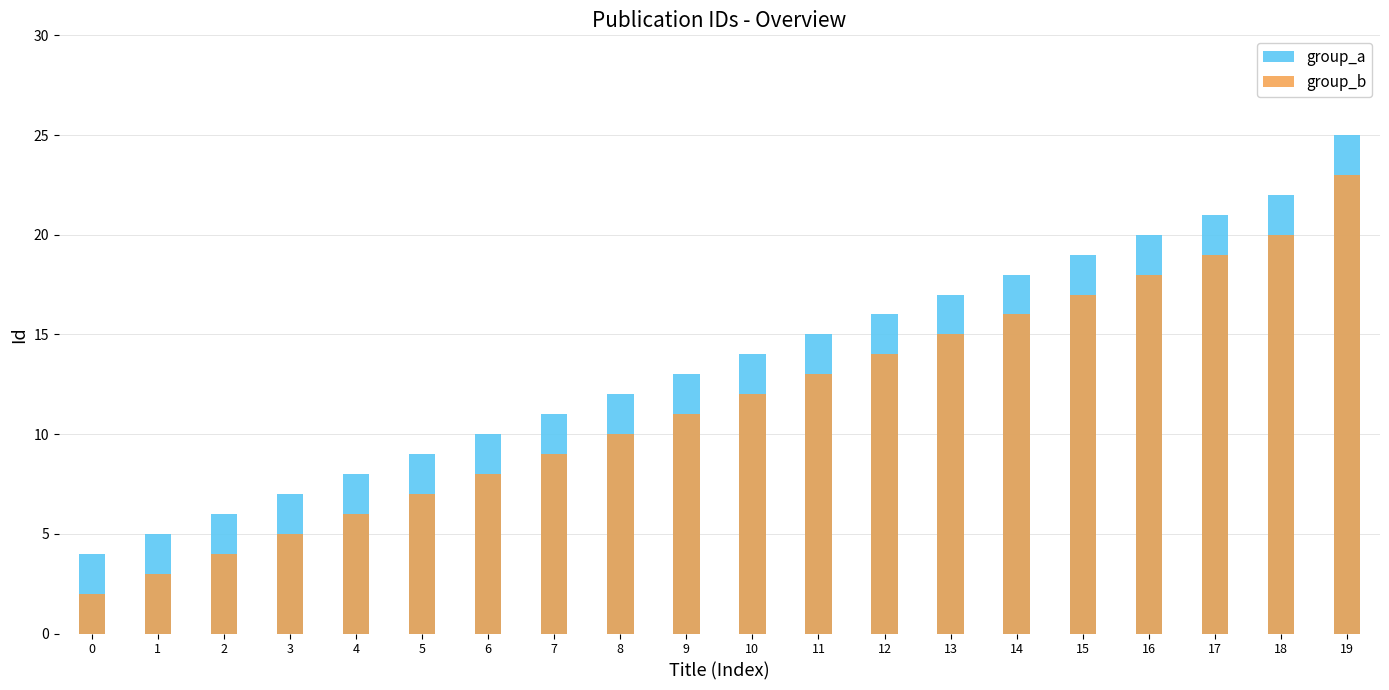

Between 16 and 17, which series saw the biggest shift?

group_a